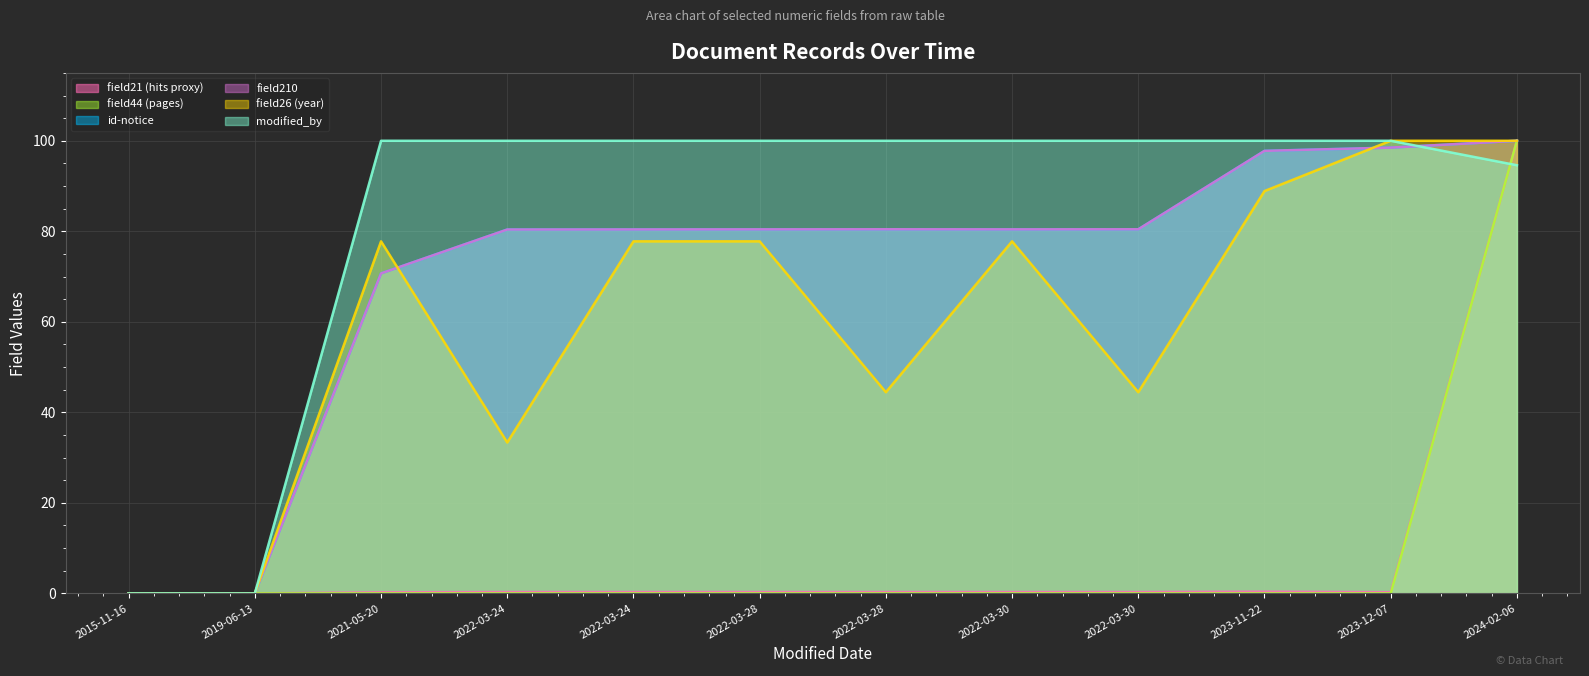

The field44 (pages) series shows 47.8 at 2015-11-16. True or false?

False